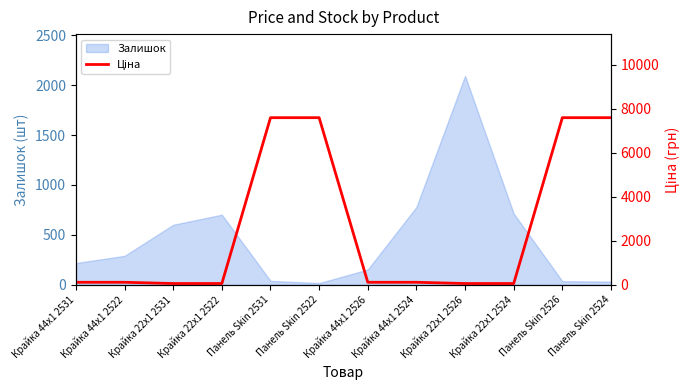

Does the chart display data point markers on the line(s)?

No